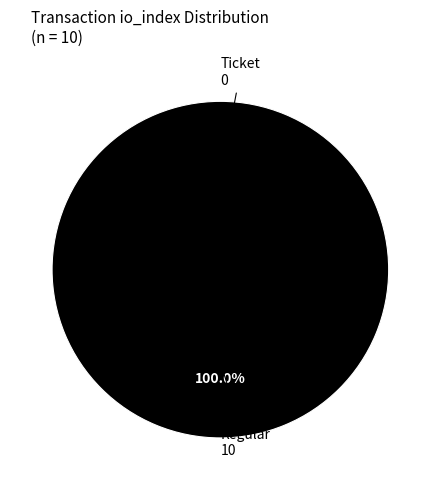

Which slice is the largest?

Regular (io_index=10)